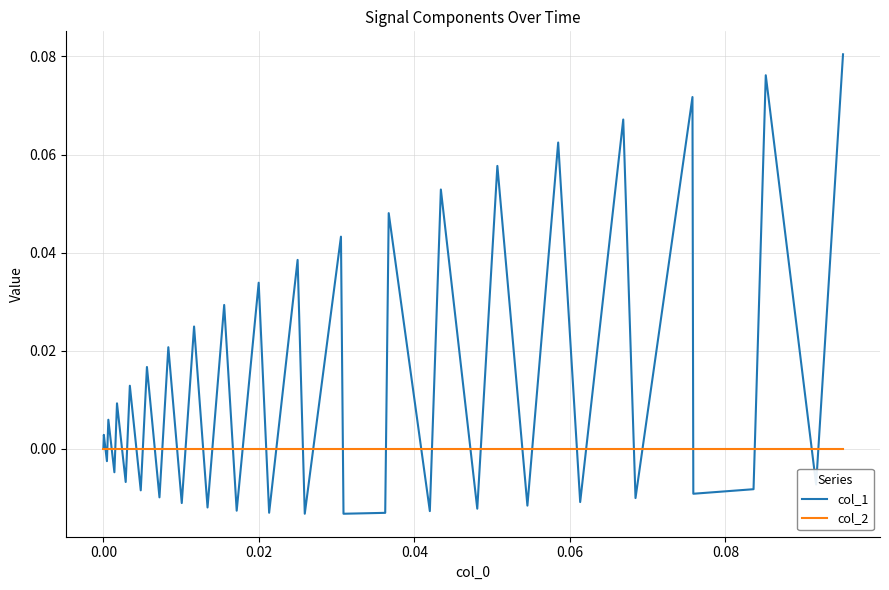

Rank the series by their maximum value, from highest to lowest.

col_1, col_2